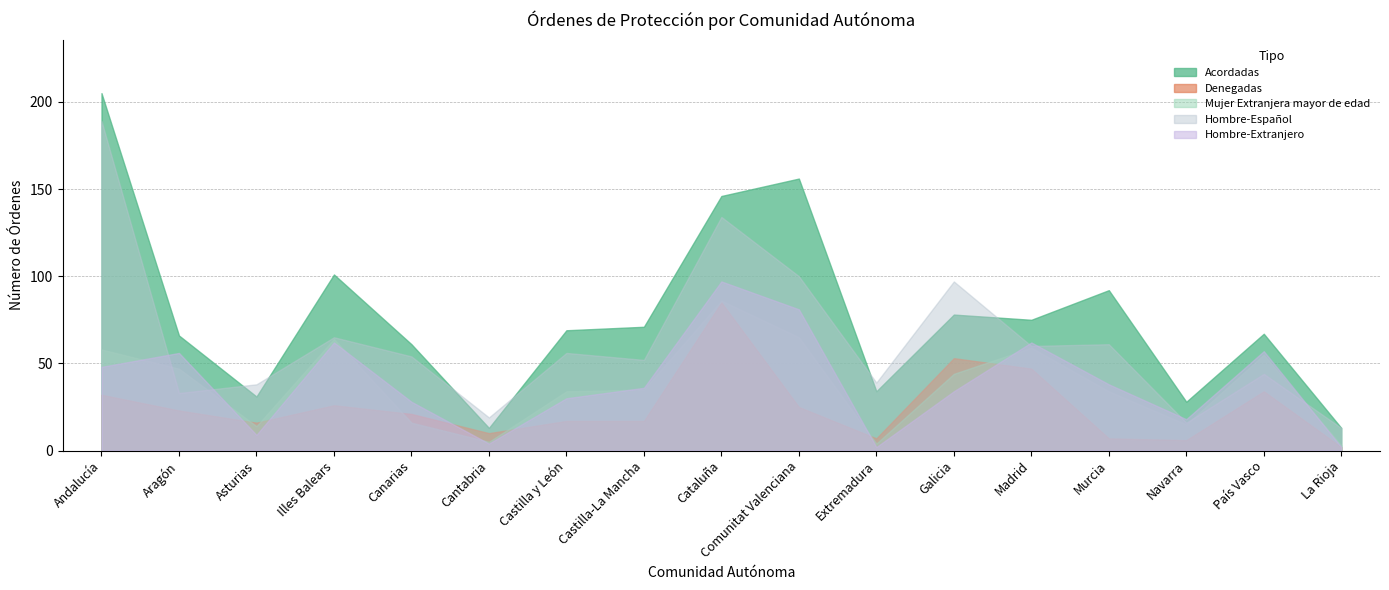

Where is the first local maximum for Denegadas?

Illes Balears